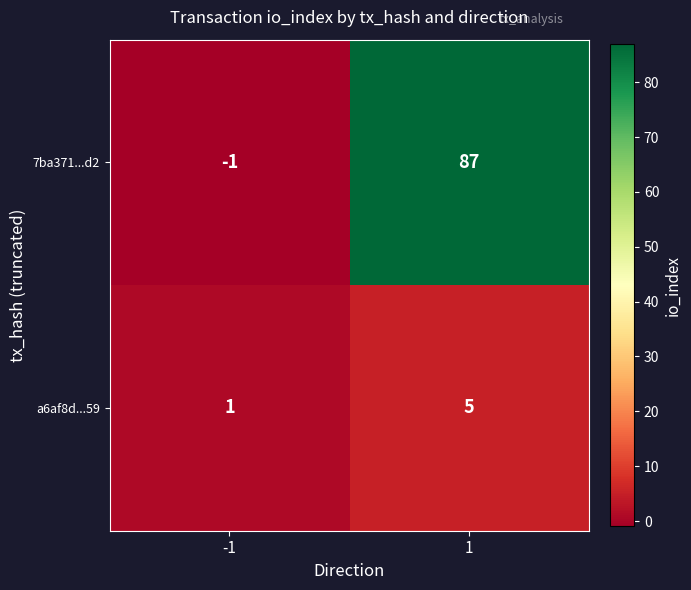

Reading left to right, extract all data points from this chart.

7ba371...d2: -1	87
a6af8d...59: 1	5